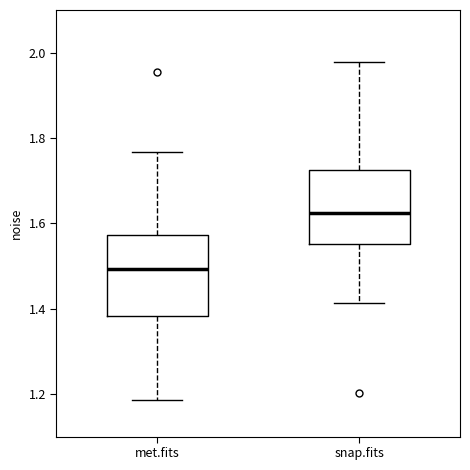

Which box has the lowest median line?

met.fits